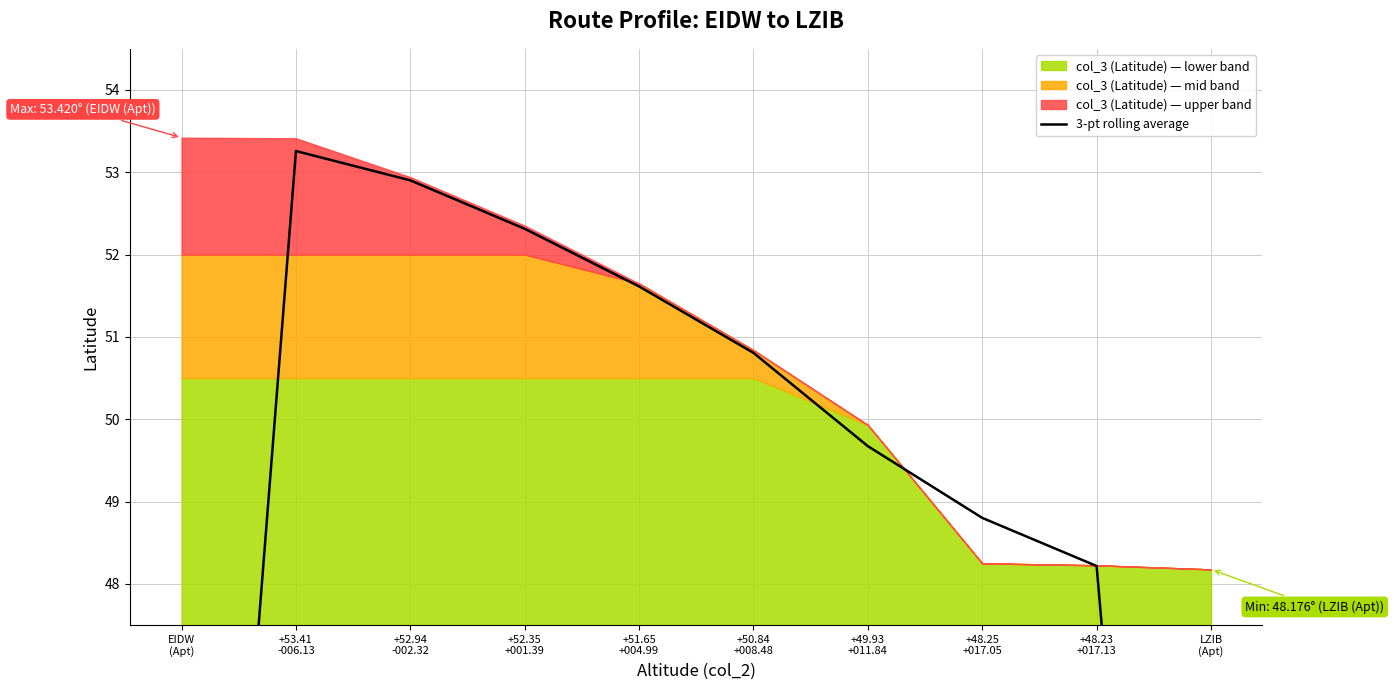

Reading right to left, what are all the values shown in this chart?

32.1	48.2	48.8	49.7	50.8	51.6	52.3	52.9	53.3	35.6